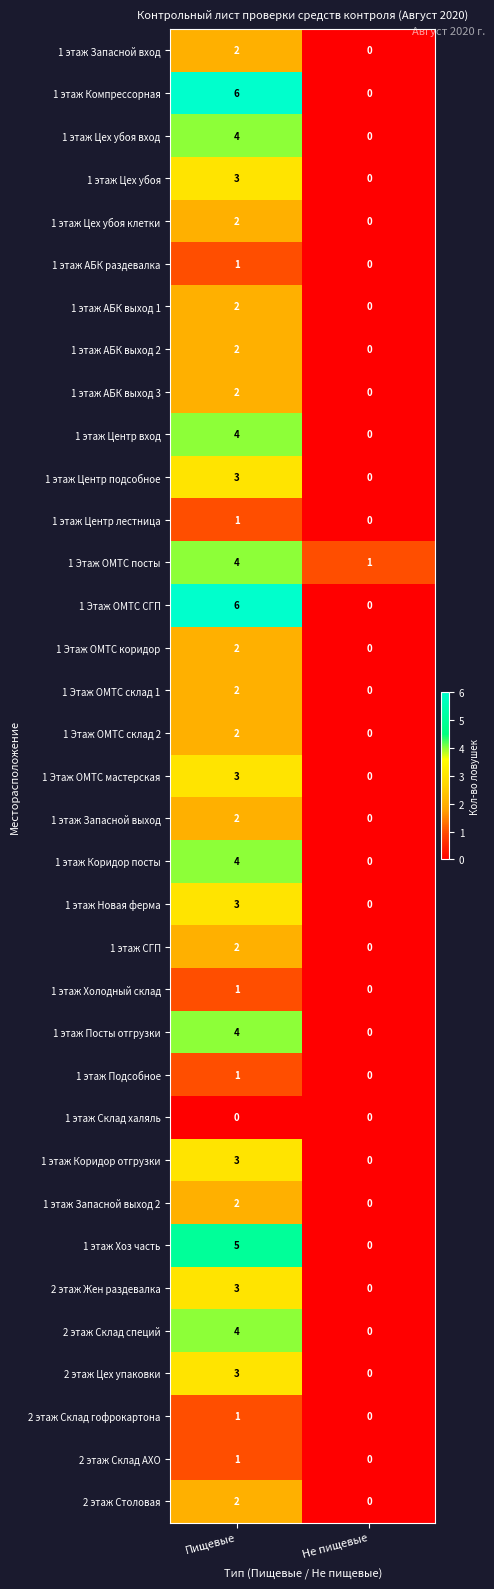

Read the 1 этаж Новая ферма value at Пищевые.

3